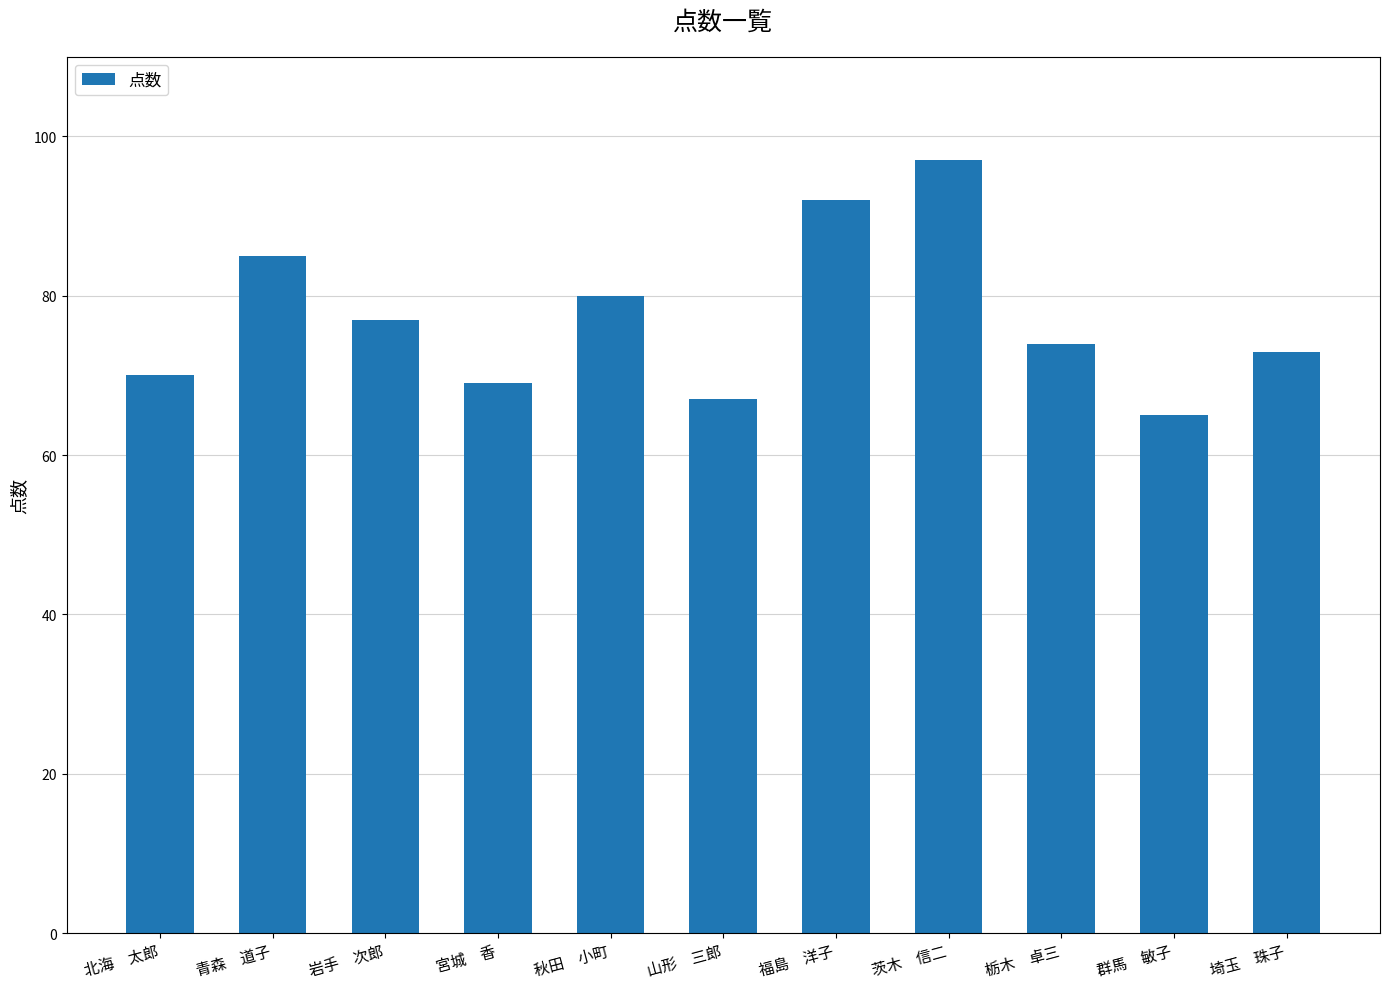

List the labels in order of value, smallest first.

群馬　敏子, 山形　三郎, 宮城　香, 北海　太郎, 埼玉　珠子, 栃木　卓三, 岩手　次郎, 秋田　小町, 青森　道子, 福島　洋子, 茨木　信二